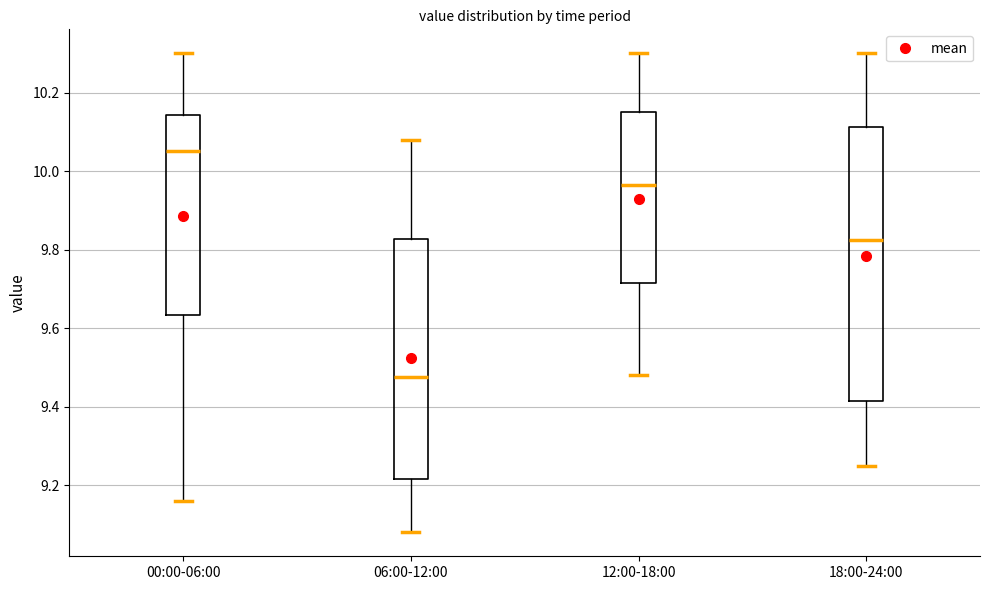

Where does the lower whisker of the box for 06:00-12:00 end on the y-axis? The values are not printed on the chart, so give them approximately, as read against the axis.

9.08